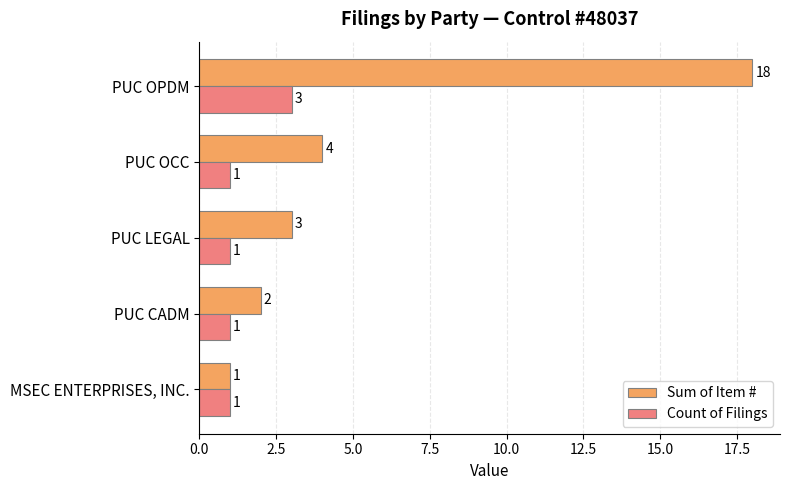

List the series in order of their peak value, highest first.

Sum of Item #, Count of Filings